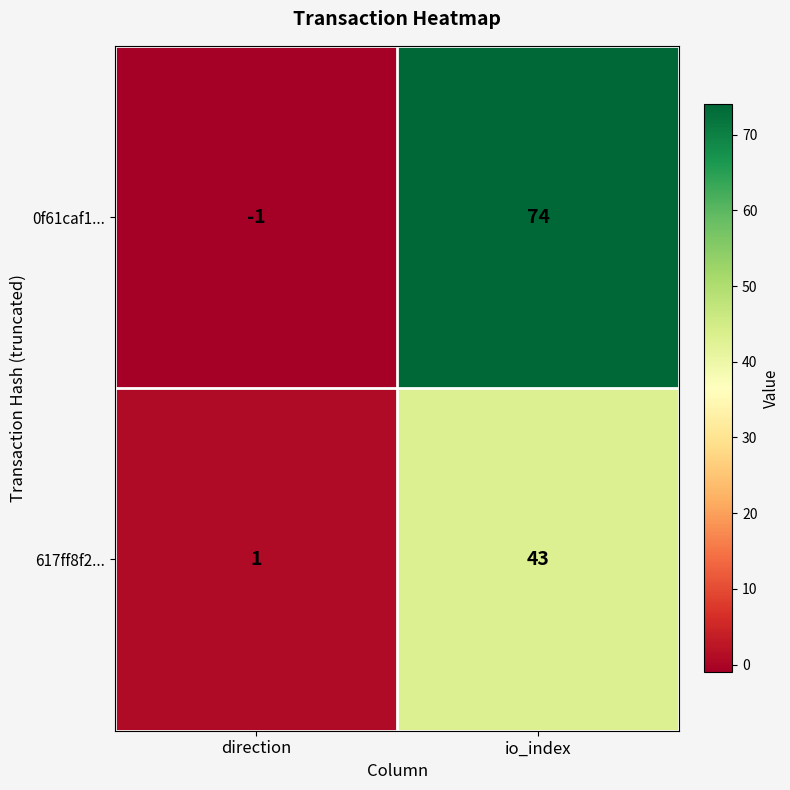

What is the sum of the 617ff8f2... values at direction and io_index?

44